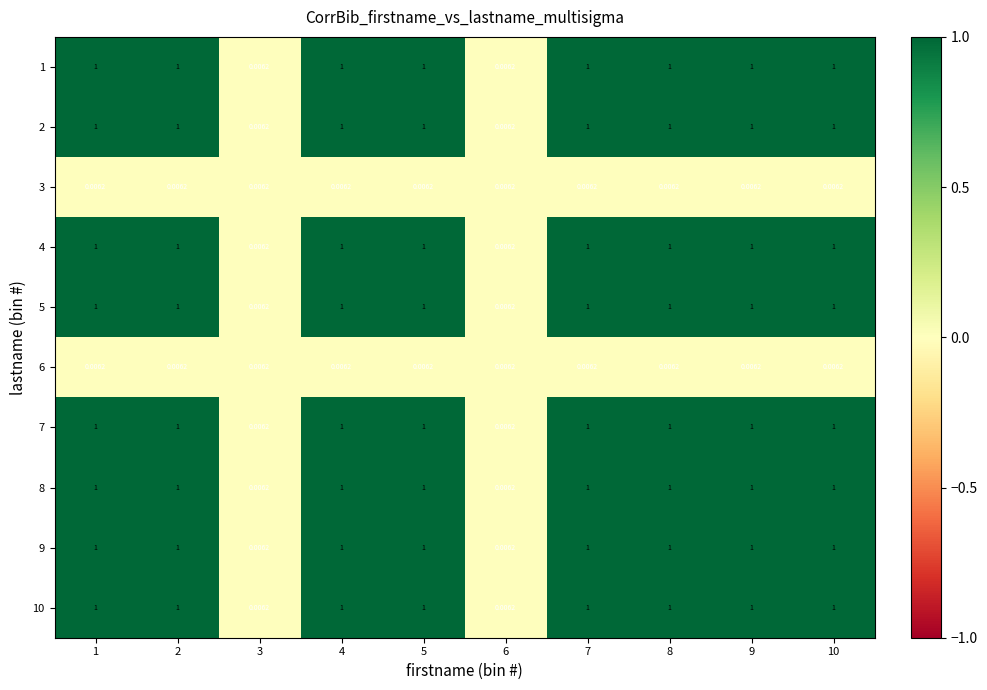

Is the value of 2 at 9 greater than the value of 10 at 6?

Yes